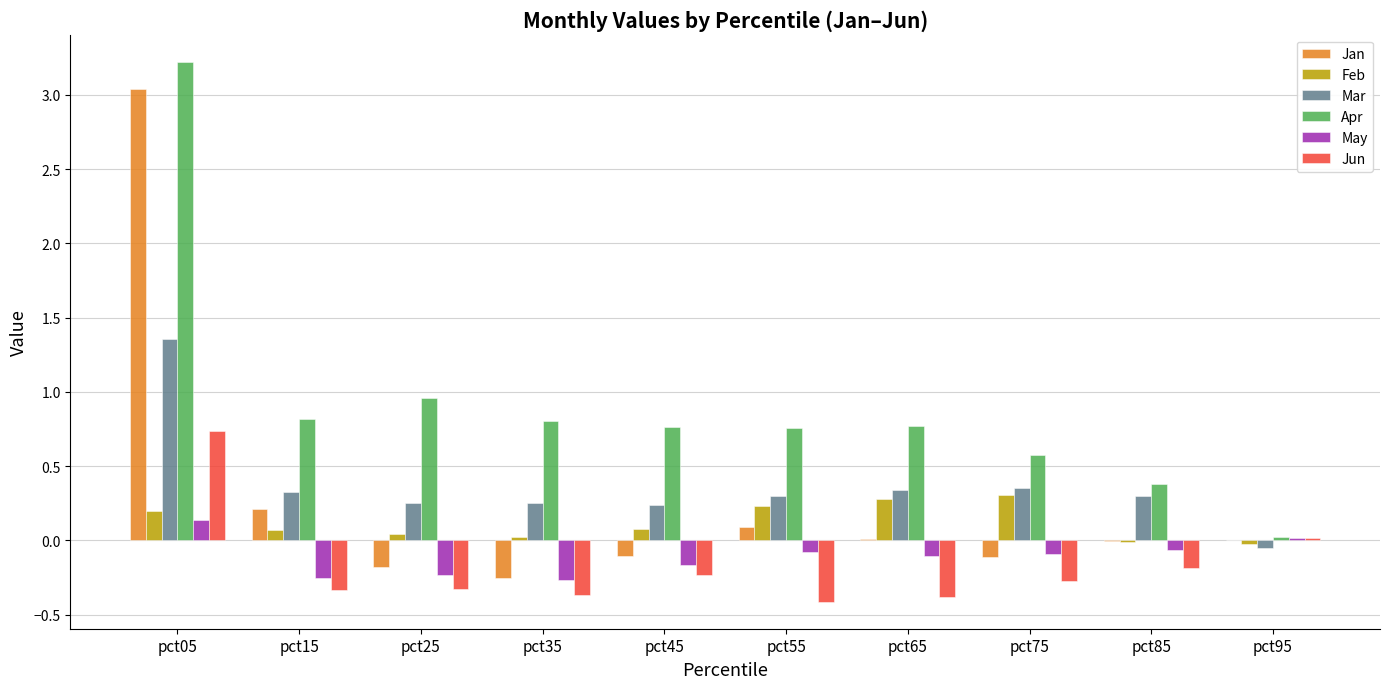

Which category has the highest value in the May series?

pct05